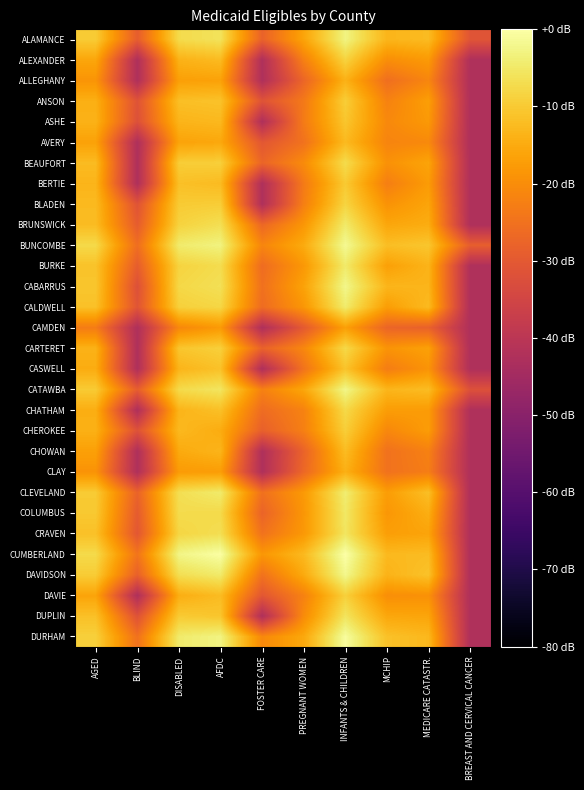

What is the total value across all series at BREAST AND CERVICAL CANCER?

-1238.8